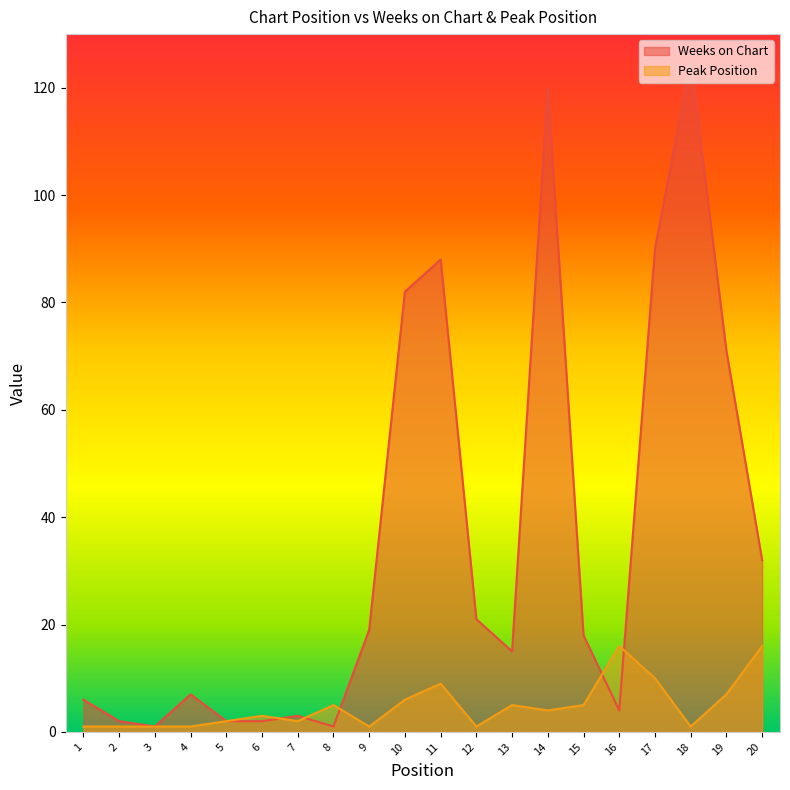

The value of Peak Position at 18 is 1. True or false?

True